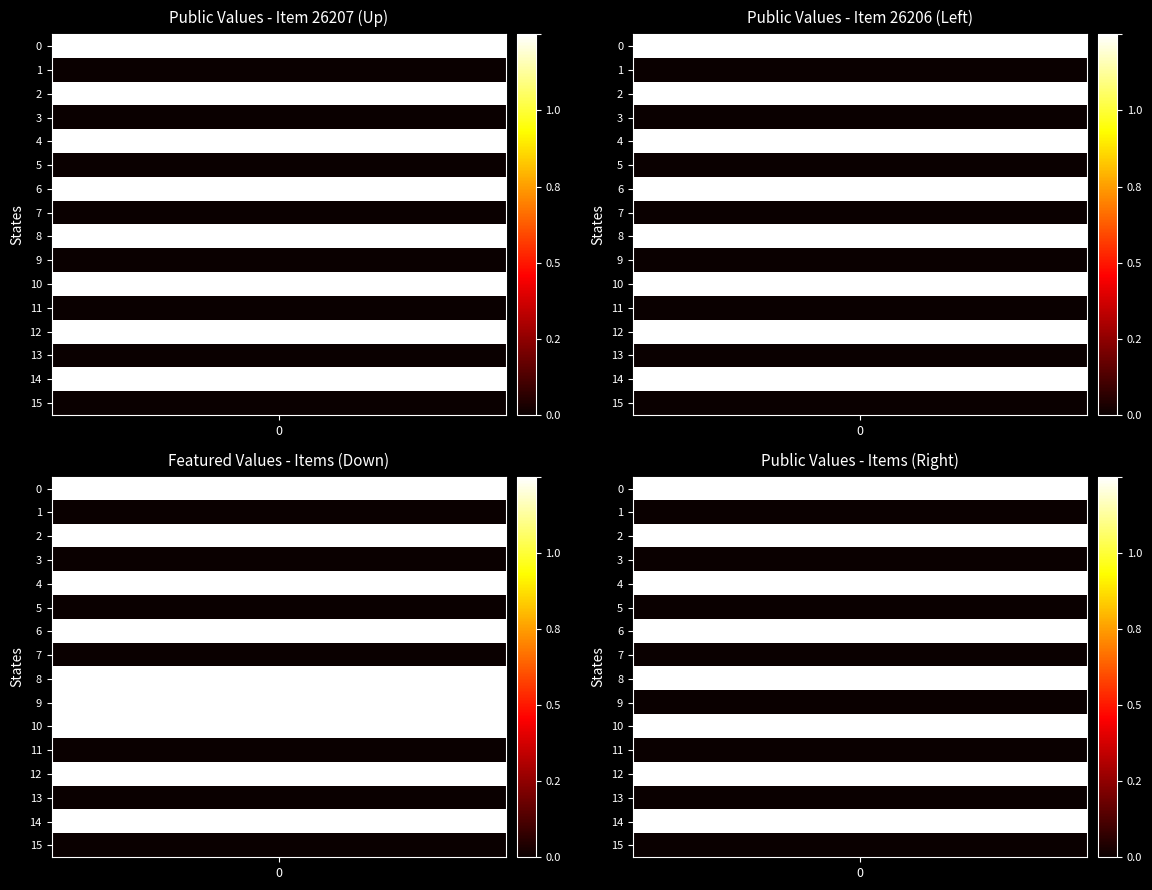

What is the maximum value shown in the chart?

1